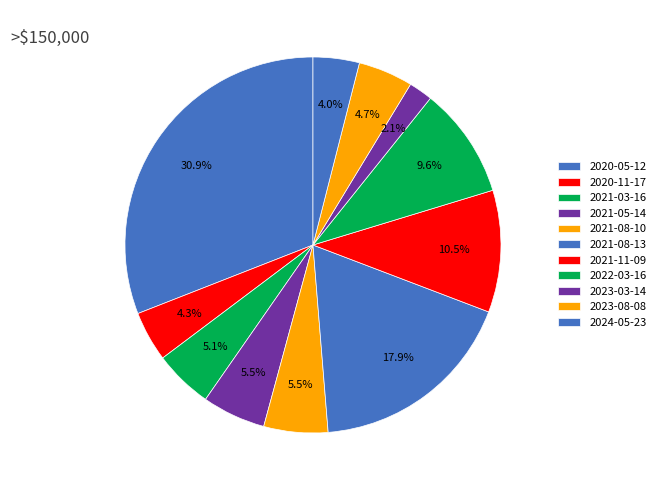

To the nearest percent, what is the combined percentage of 2020-11-17 and 2021-08-13?

22%